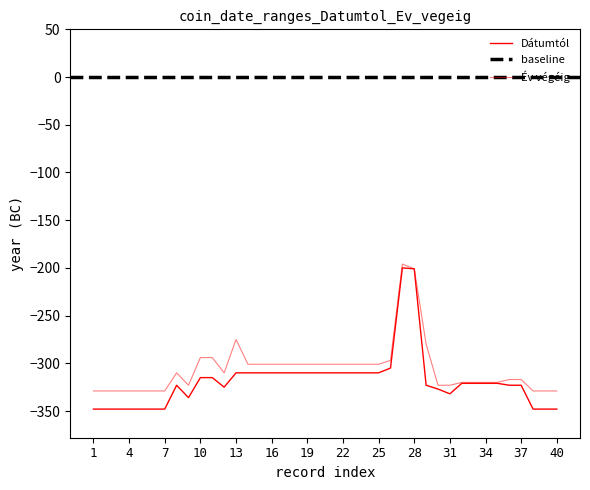

True or false: Év végéig and Dátumtól intersect in this chart.

False